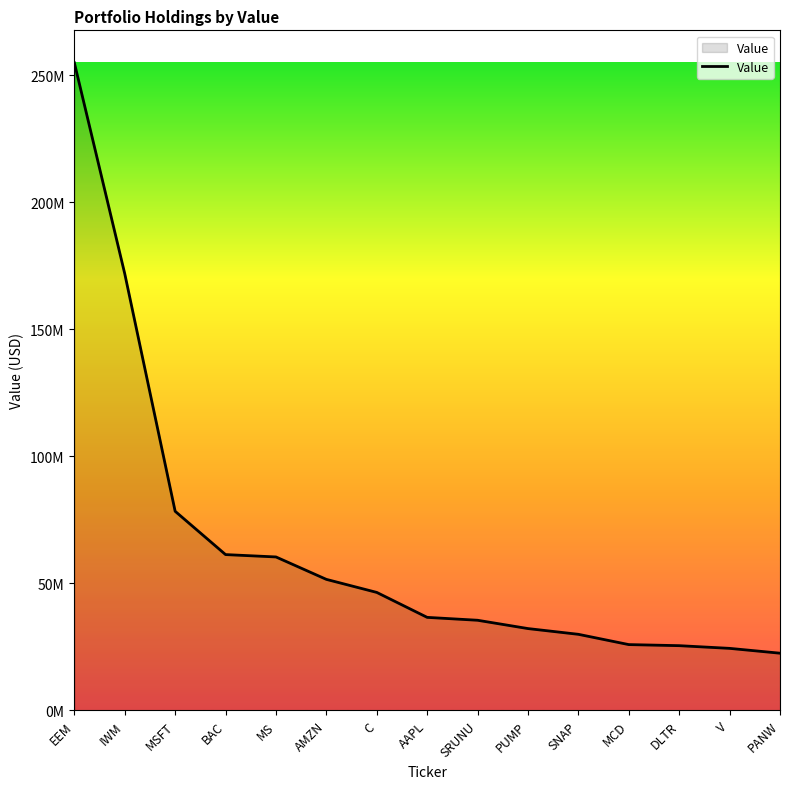

What is the sum of all values?

957562000